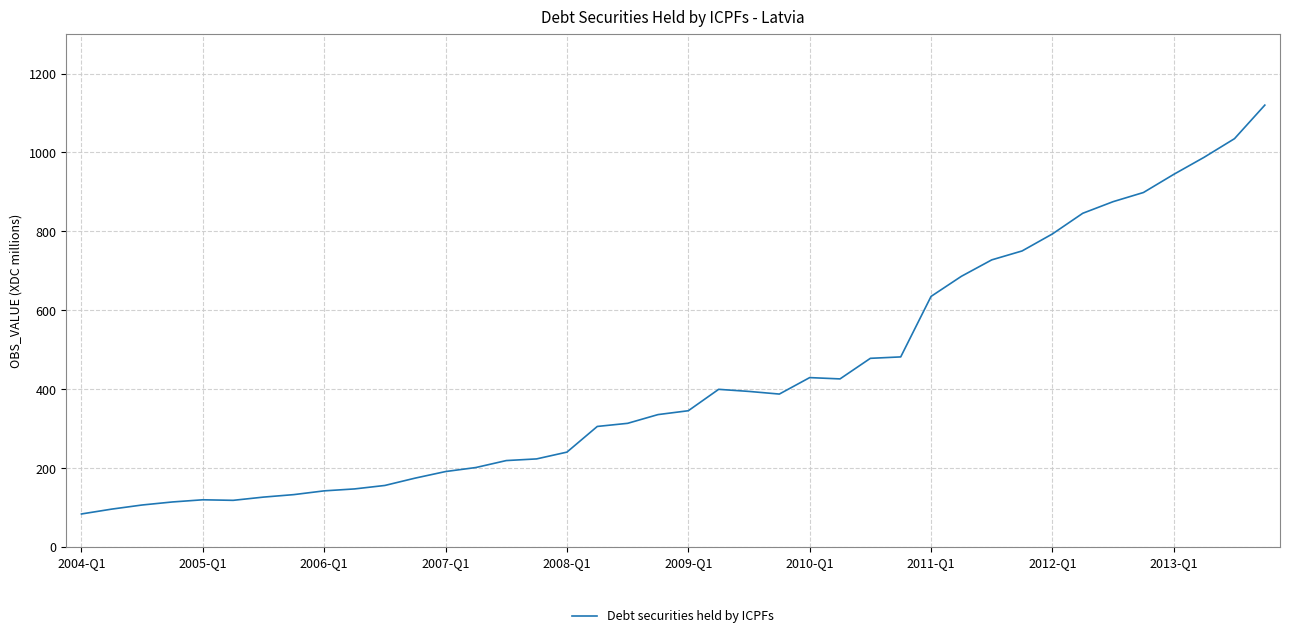

What is the difference between the maximum and minimum values?

1035.3